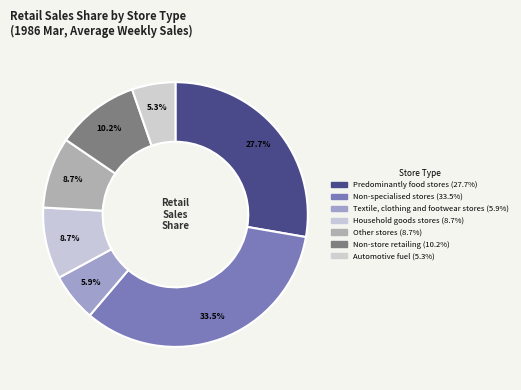

To the nearest percent, what portion does Automotive fuel represent?

5%